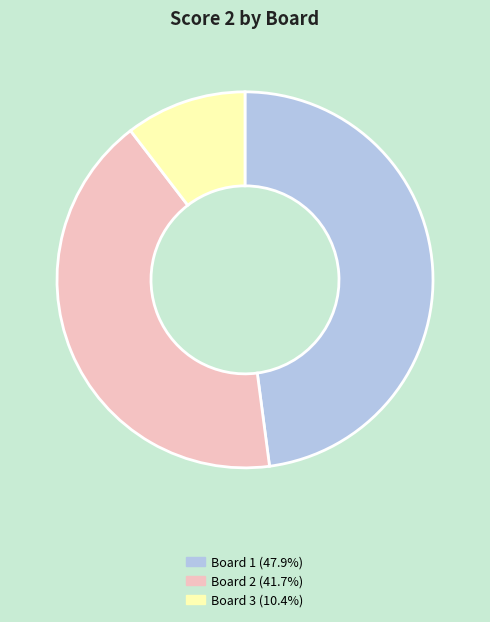

Is there any slice that represents more than half of the pie?

No